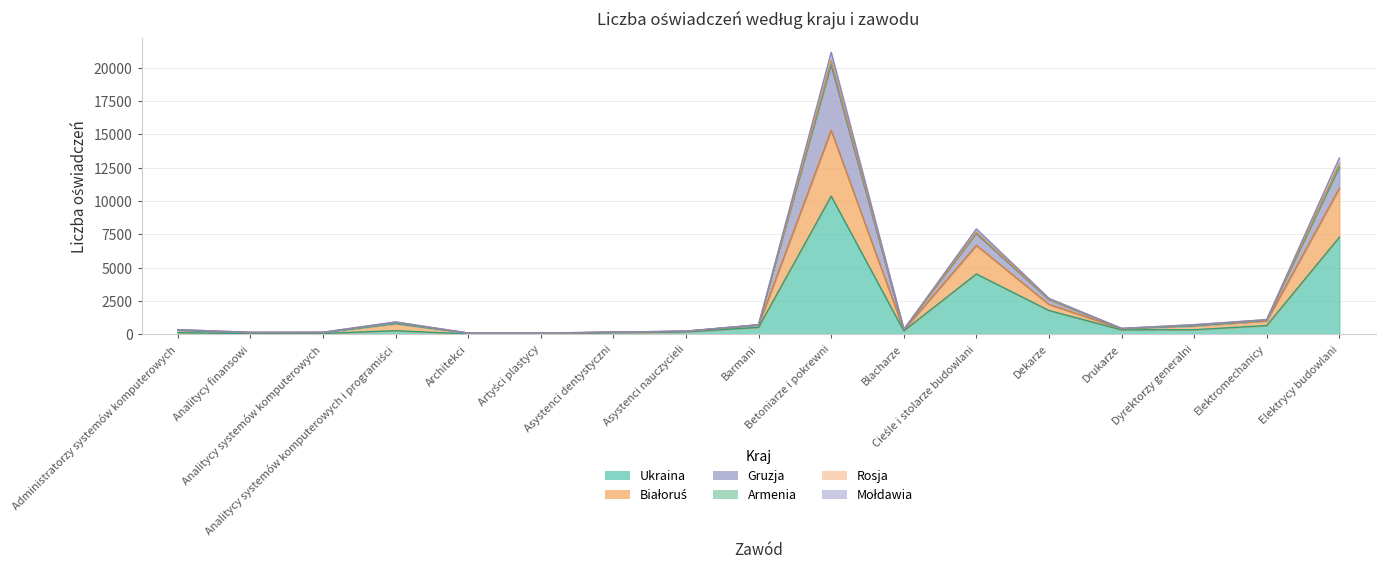

True or false: Białoruś and Mołdawia cross at least once.

False